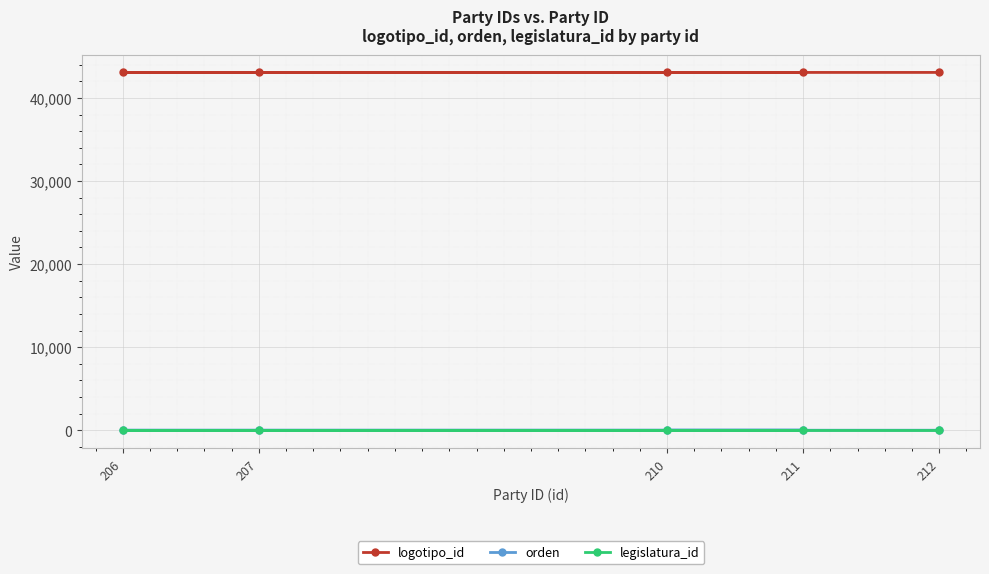

True or false: orden has more than 0 interior local peaks.

True